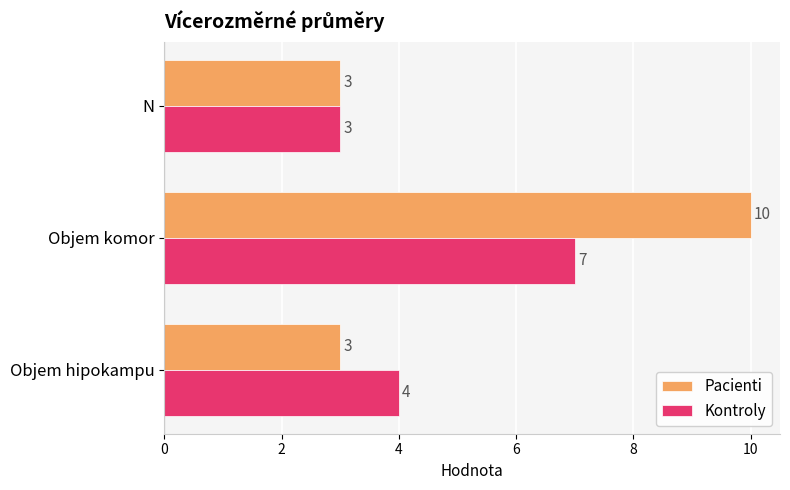

Which label corresponds to the largest value in the chart?

Objem komor